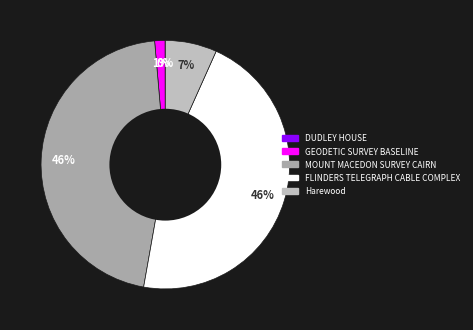

Is it true that FLINDERS TELEGRAPH CABLE COMPLEX is 35% of the pie?

False